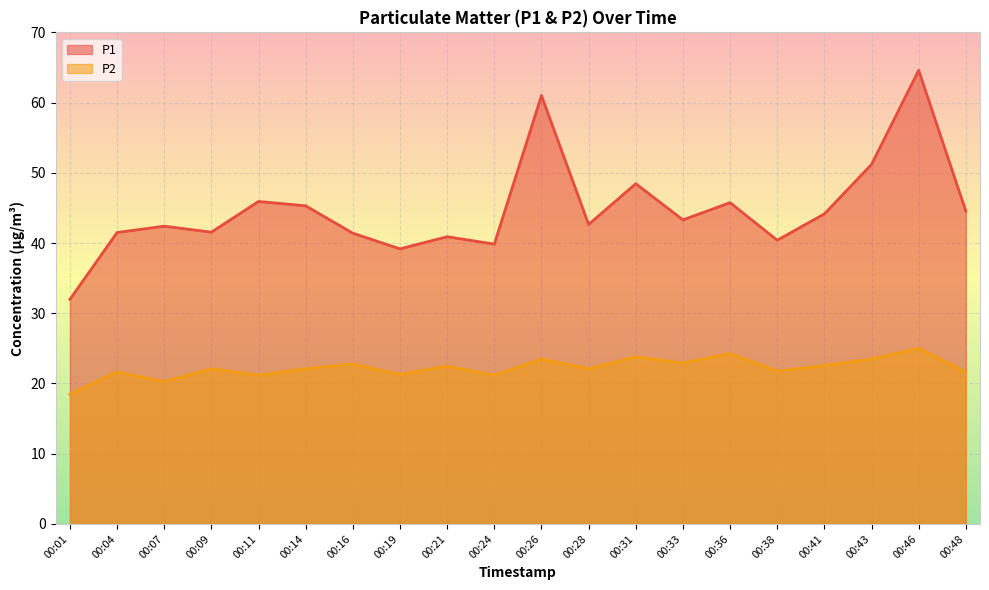

How many interior local valleys does the P2 series have?

7